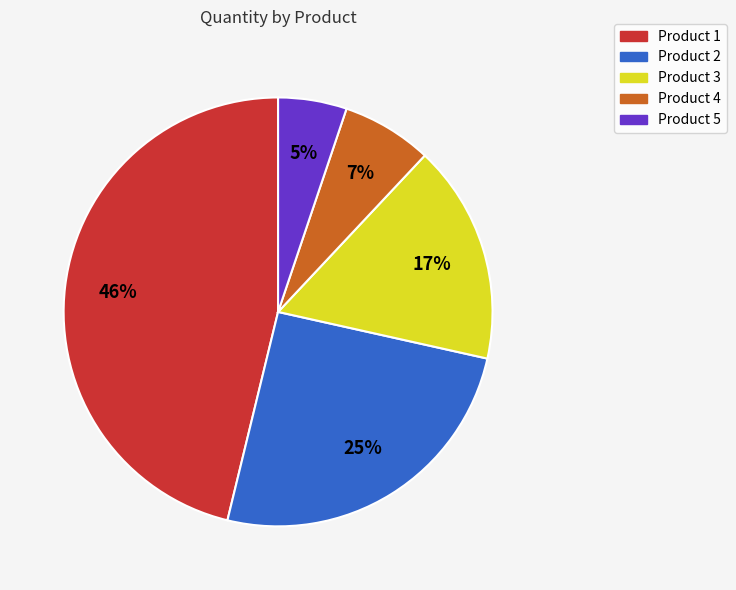

Does any single category account for the majority?

No